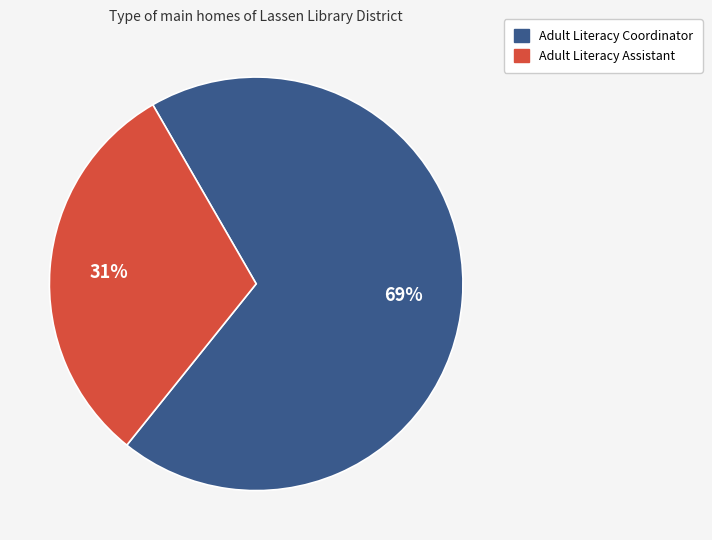

Approximately how many times larger is the value at Adult Literacy Coordinator compared to Adult Literacy Assistant?

2.2